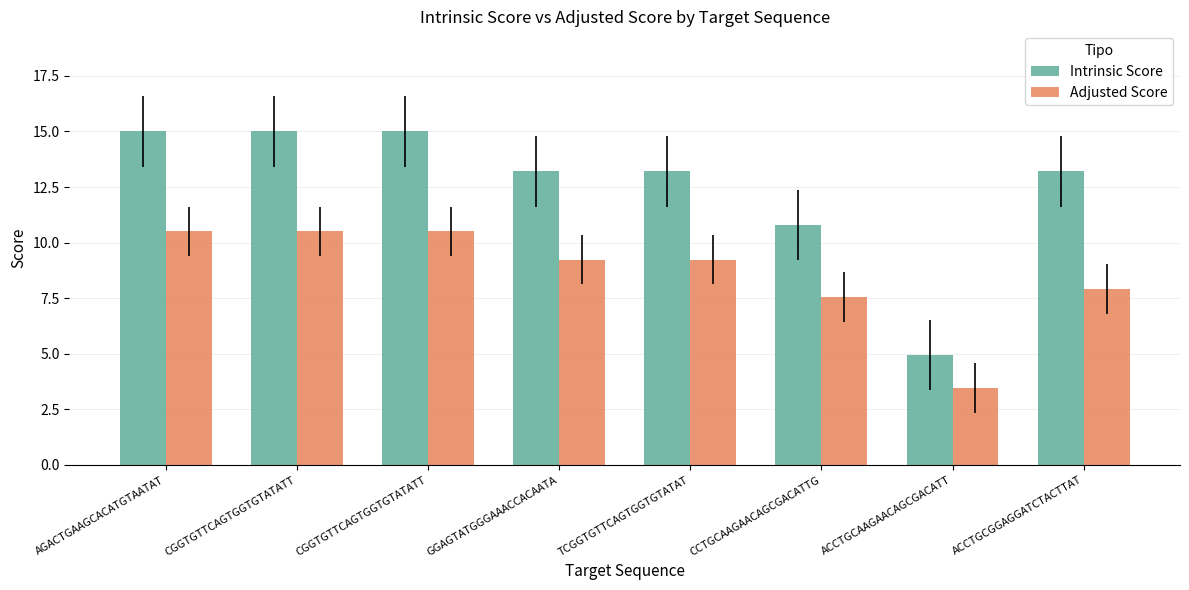

How many data points in Intrinsic Score are less than 13?

2